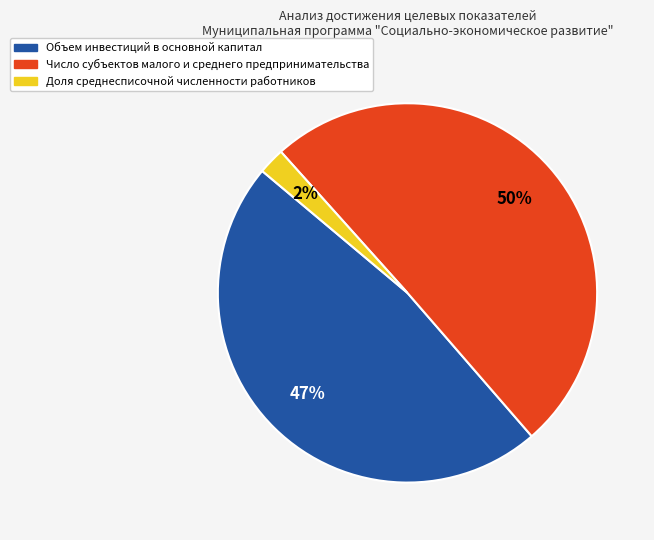

To the nearest percent, what is the average slice percentage?

33%